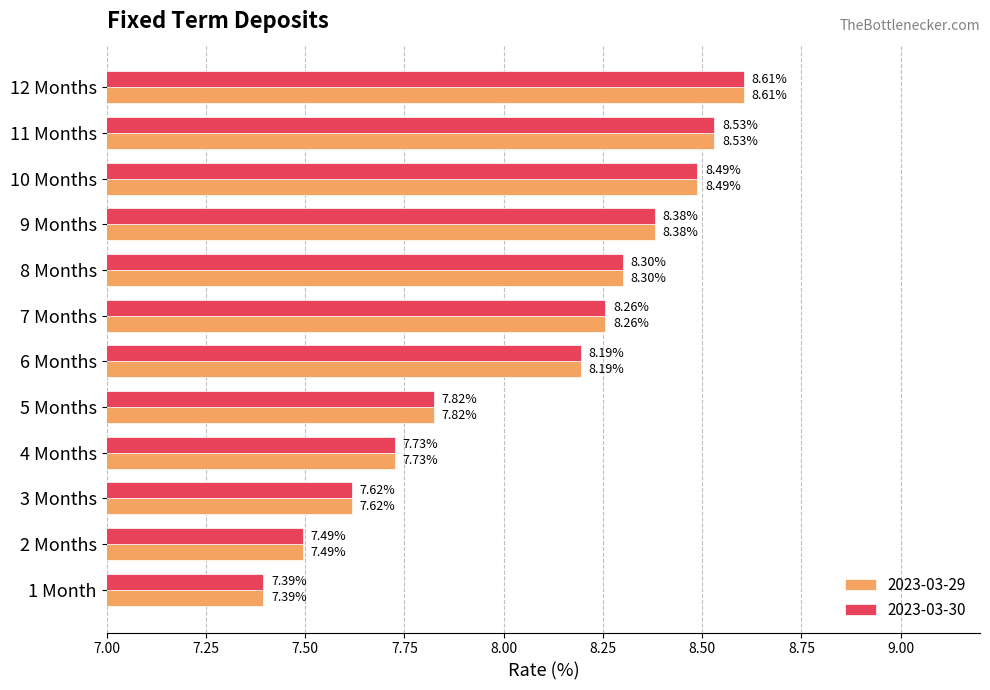

Which category has the highest value in the 2023-03-29 series?

12 Months